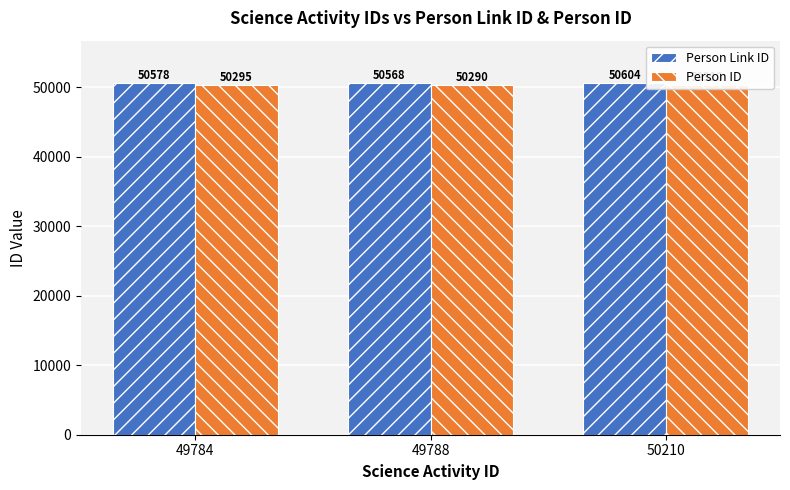

What is the lowest value of the Person ID series?

50290